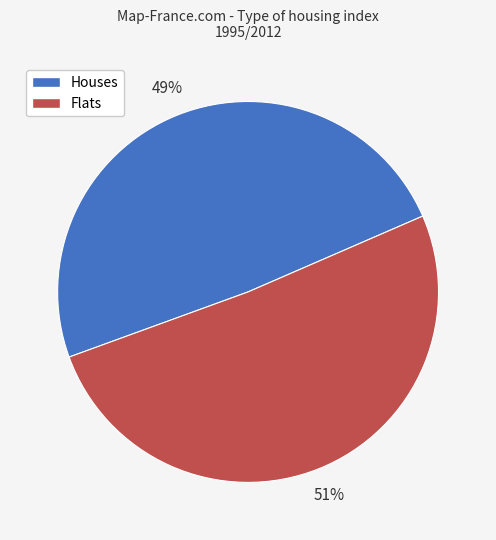

What percentage is the Houses slice, to the nearest percent?

49%